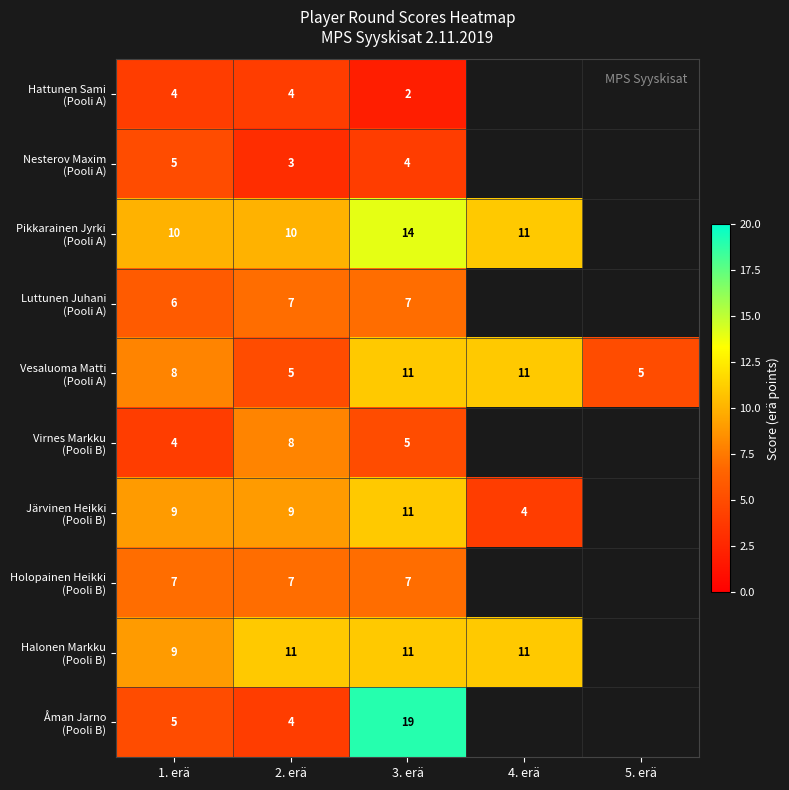

What is the difference between the highest and lowest values at 3. erä?

17